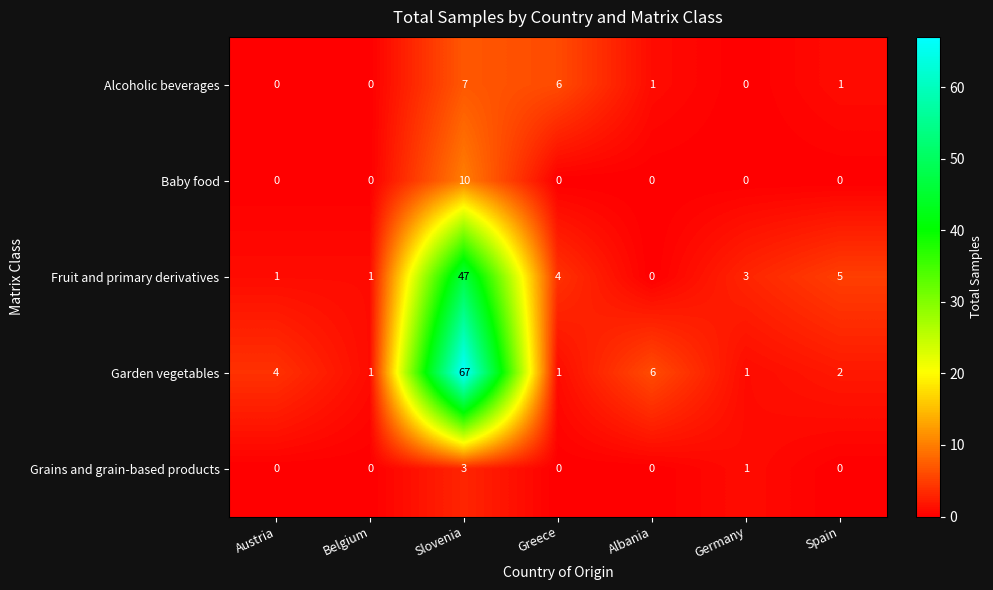

At which category is the sum across all series the highest?

Slovenia